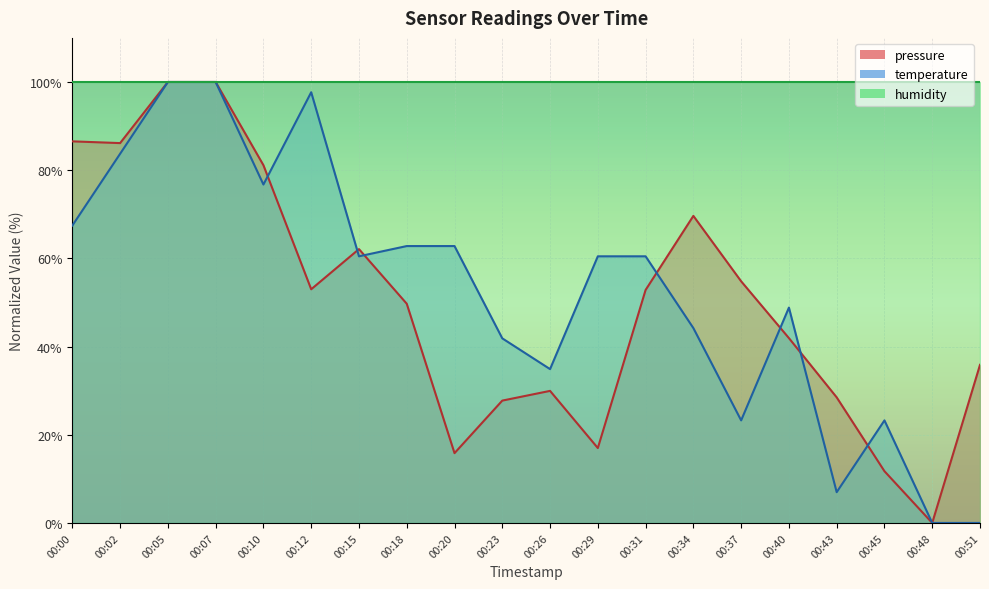

Where does the pressure series first go above 52?

00:00